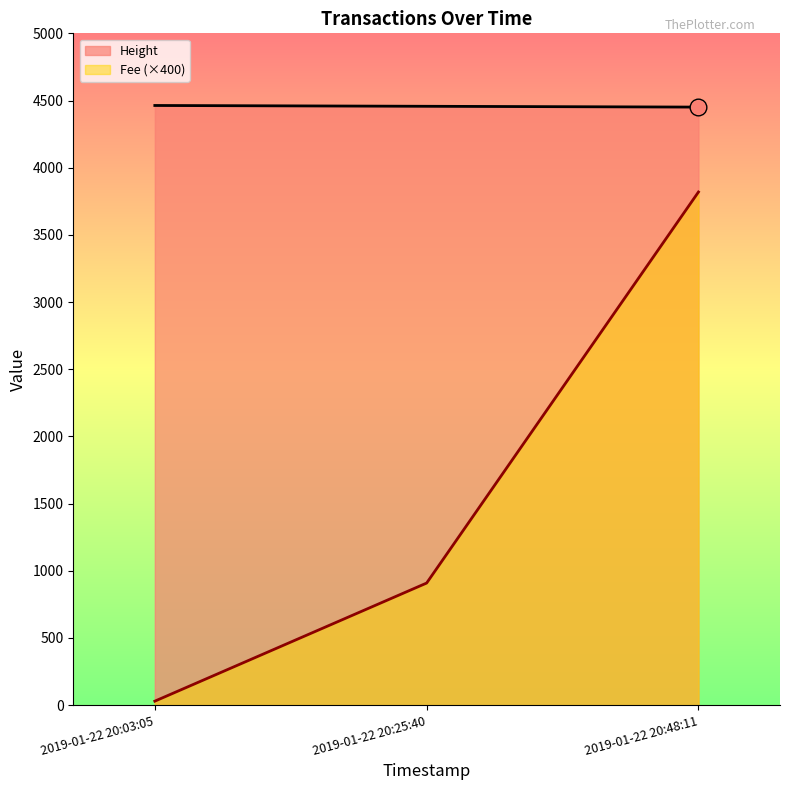

What position from the right is 2019-01-22 20:48:11?

1